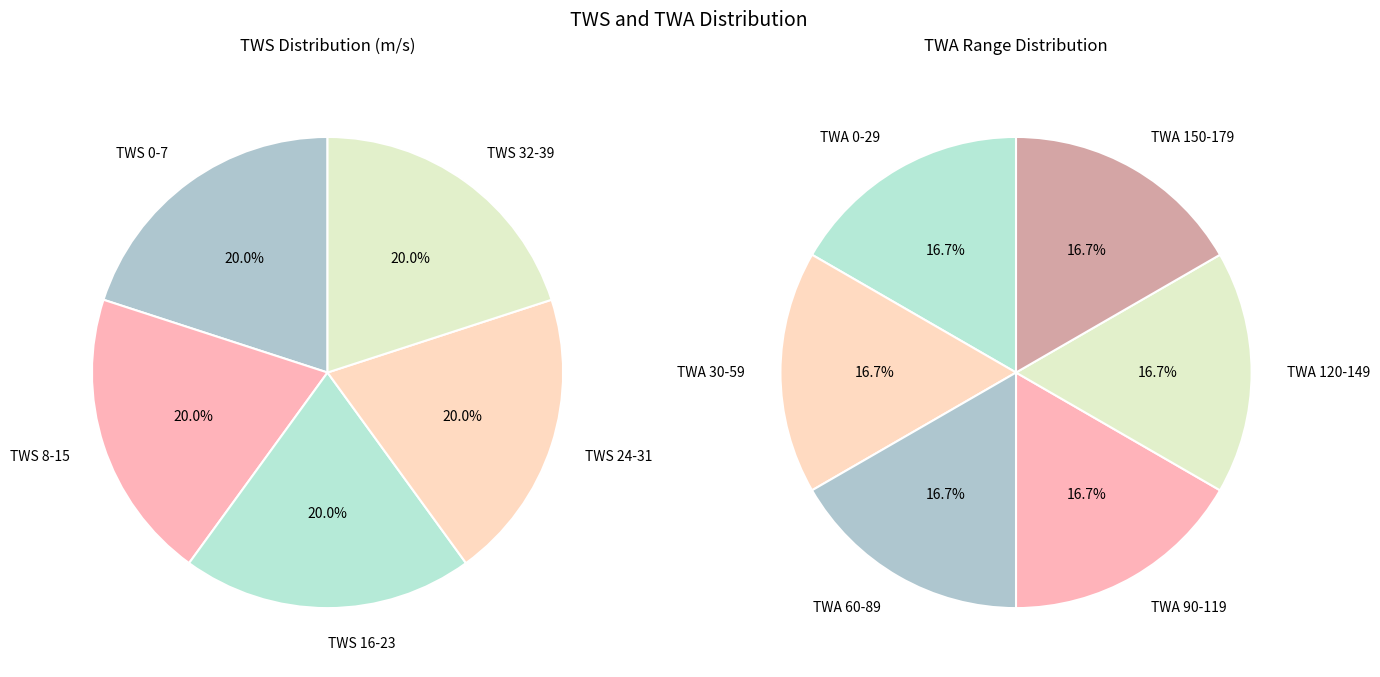

How many segments does this pie chart have?

5